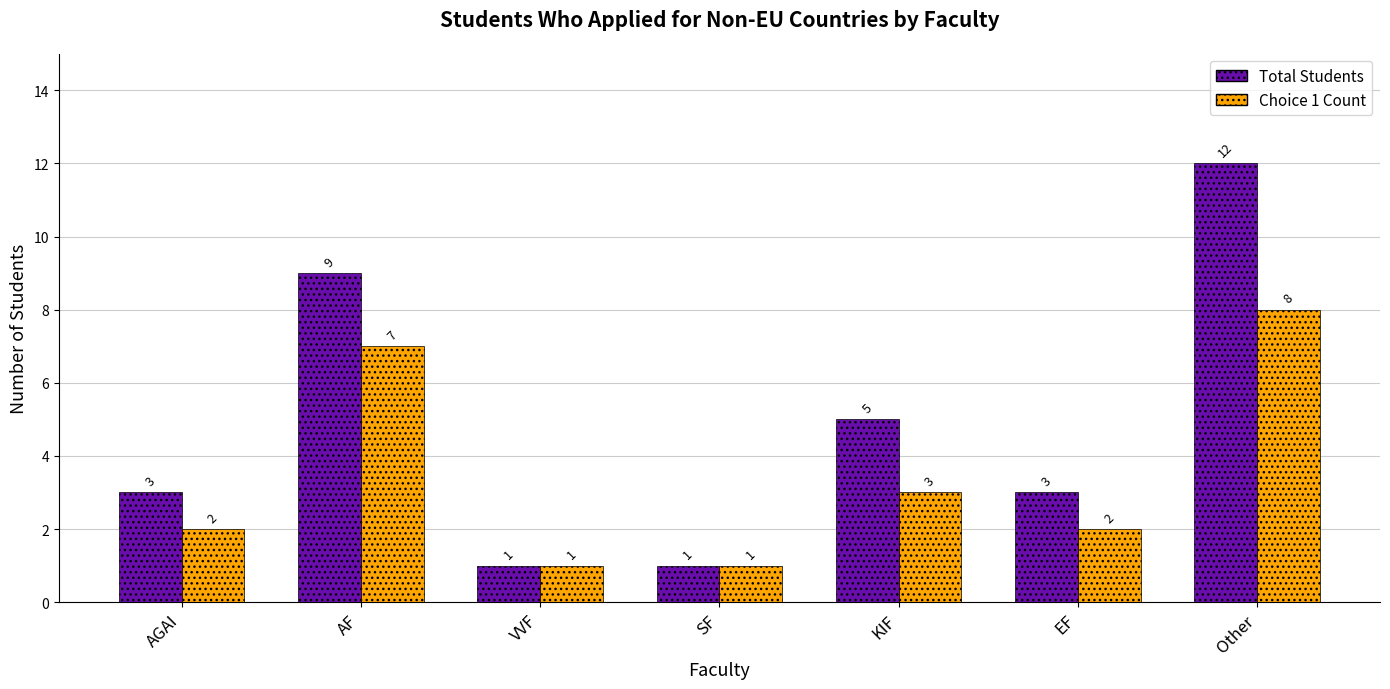

Is it true that Total Students equals 12 at Other?

True